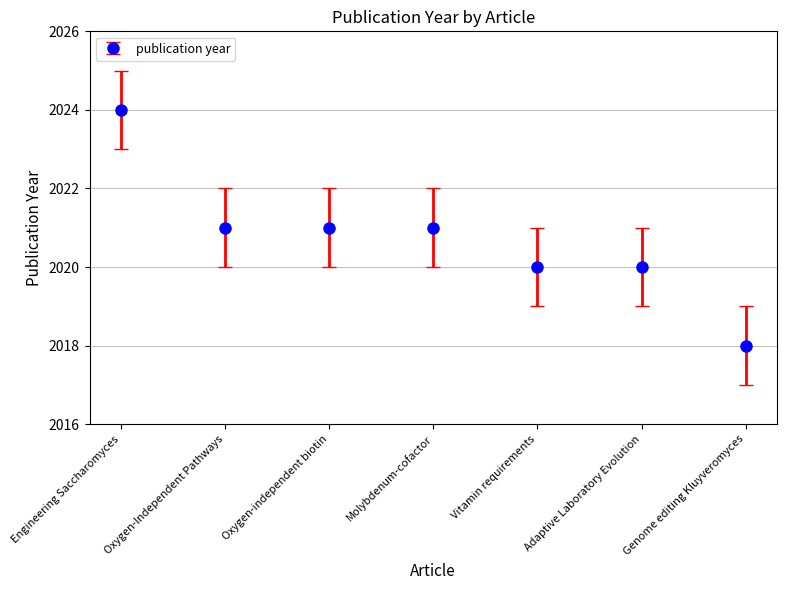

Approximately how many times larger is the value at Oxygen-independent biotin compared to Molybdenum-cofactor?

1.0